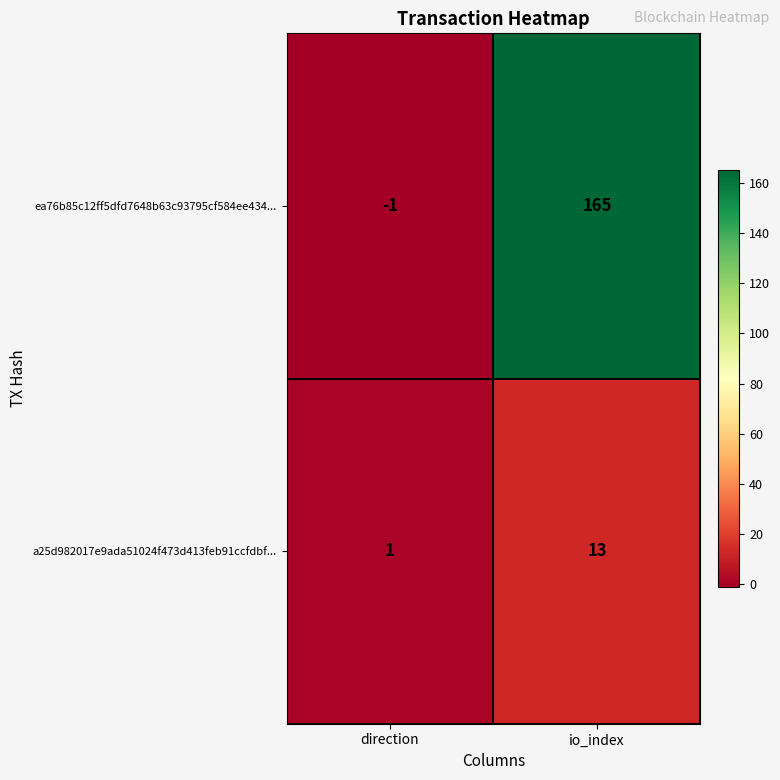

Which category has the highest value across all series?

io_index